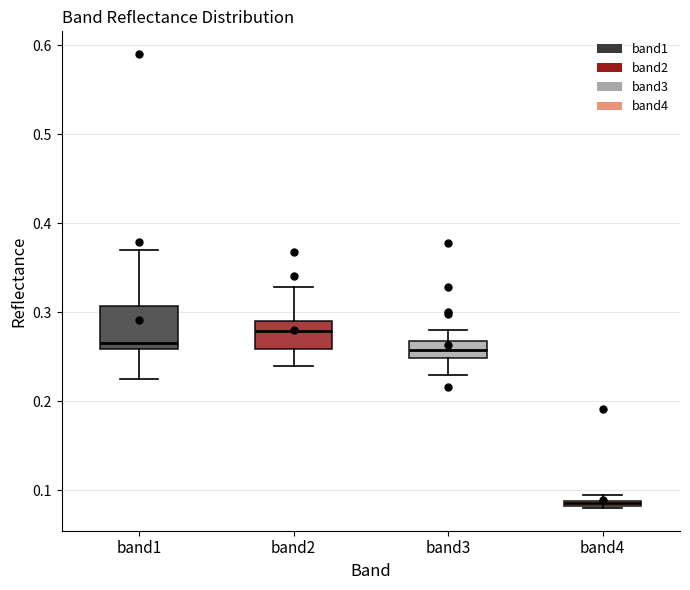

Which box is the tallest, from its lower edge to its upper edge?

band1